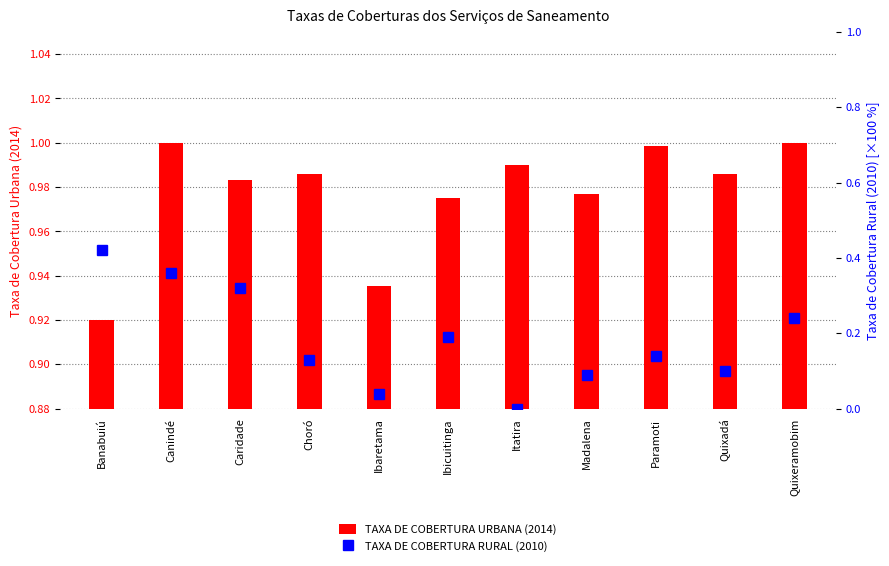

Reading left to right, what are all the values shown in this chart?

TAXA DE COBERTURA URBANA (2014): 0.9	1.0	1.0	1.0	0.9	1.0	1.0	1.0	1.0	1.0	1.0
TAXA DE COBERTURA RURAL (2010): 0.4	0.4	0.3	0.1	0.0	0.2	0.0	0.1	0.1	0.1	0.2